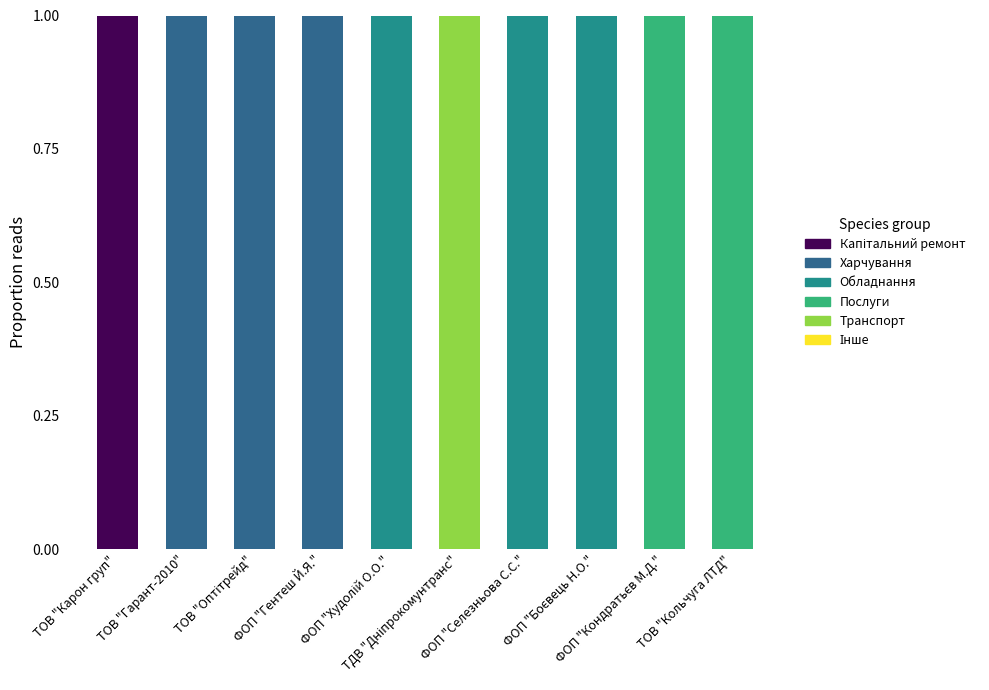

What is the total value across all series at ТОВ "Оптітрейд"?

1